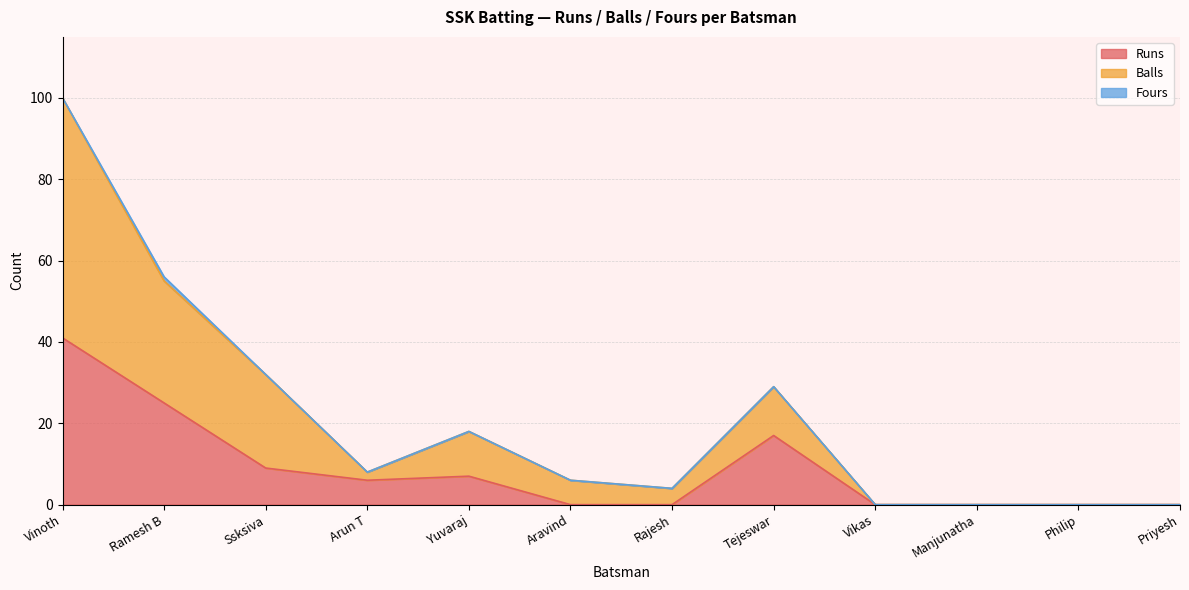

True or false: Runs and Balls intersect in this chart.

False